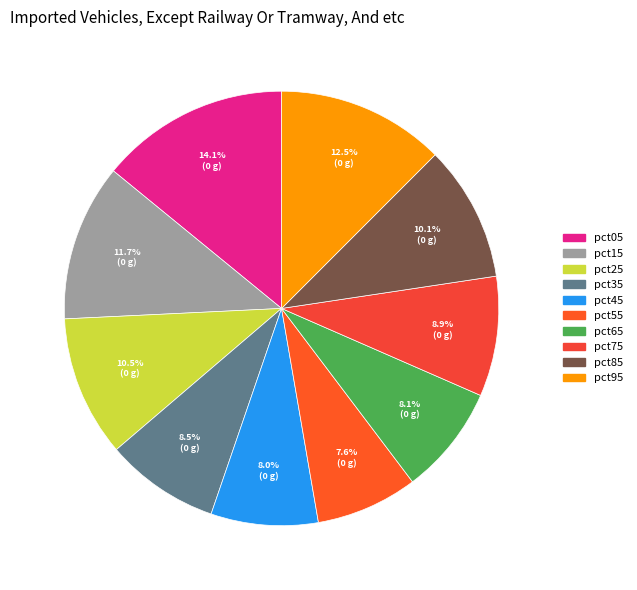

Is it true that pct55 is 13% of the pie?

False